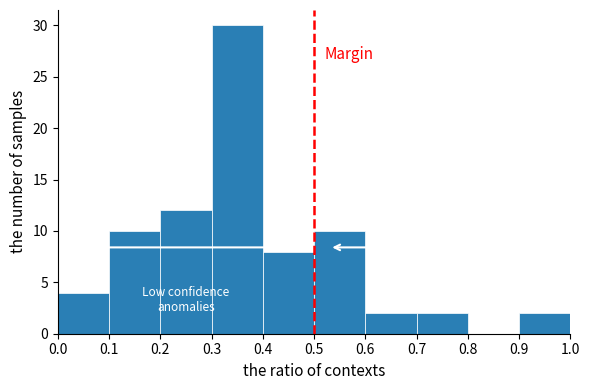

Reading left to right, transcribe this chart: for each bar, give the range it covers on the x-axis and its height. The values are not printed on the chart, so give them approximately, as read against the axis.

0.0 to 0.1: 4
0.1 to 0.2: 10
0.2 to 0.3: 12
0.3 to 0.4: 30
0.4 to 0.5: 8
0.5 to 0.6: 10
0.6 to 0.7: 2
0.7 to 0.8: 2
0.8 to 0.9: 0
0.9 to 1.0: 2